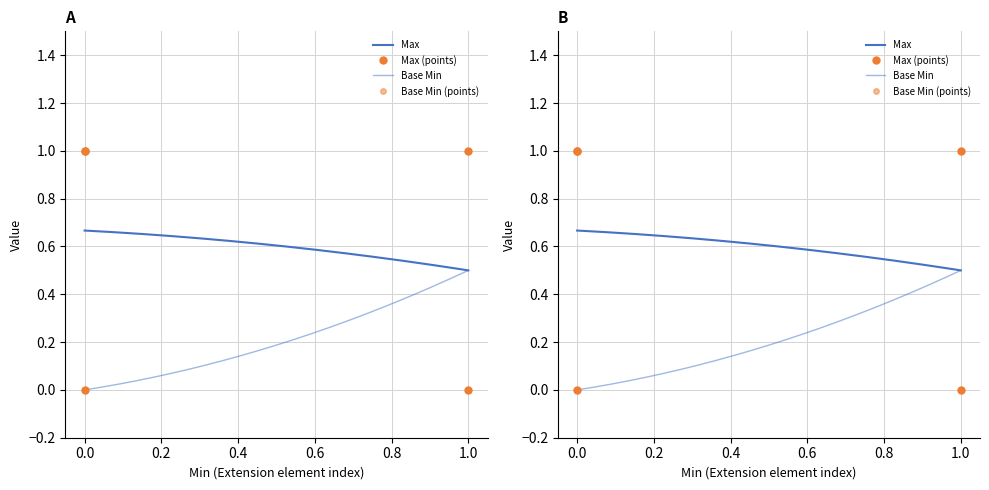

At 1, list the series in order from largest to smallest.

Base Min, Max